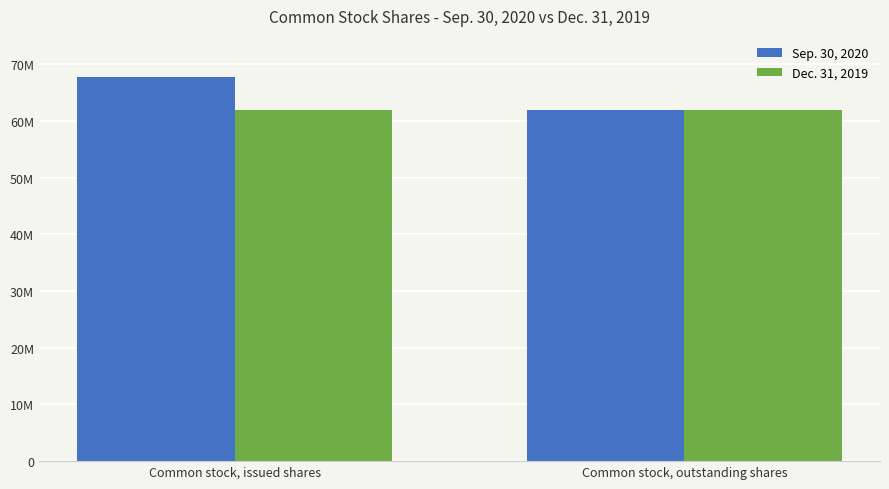

What is the minimum value shown in the chart?

61935870